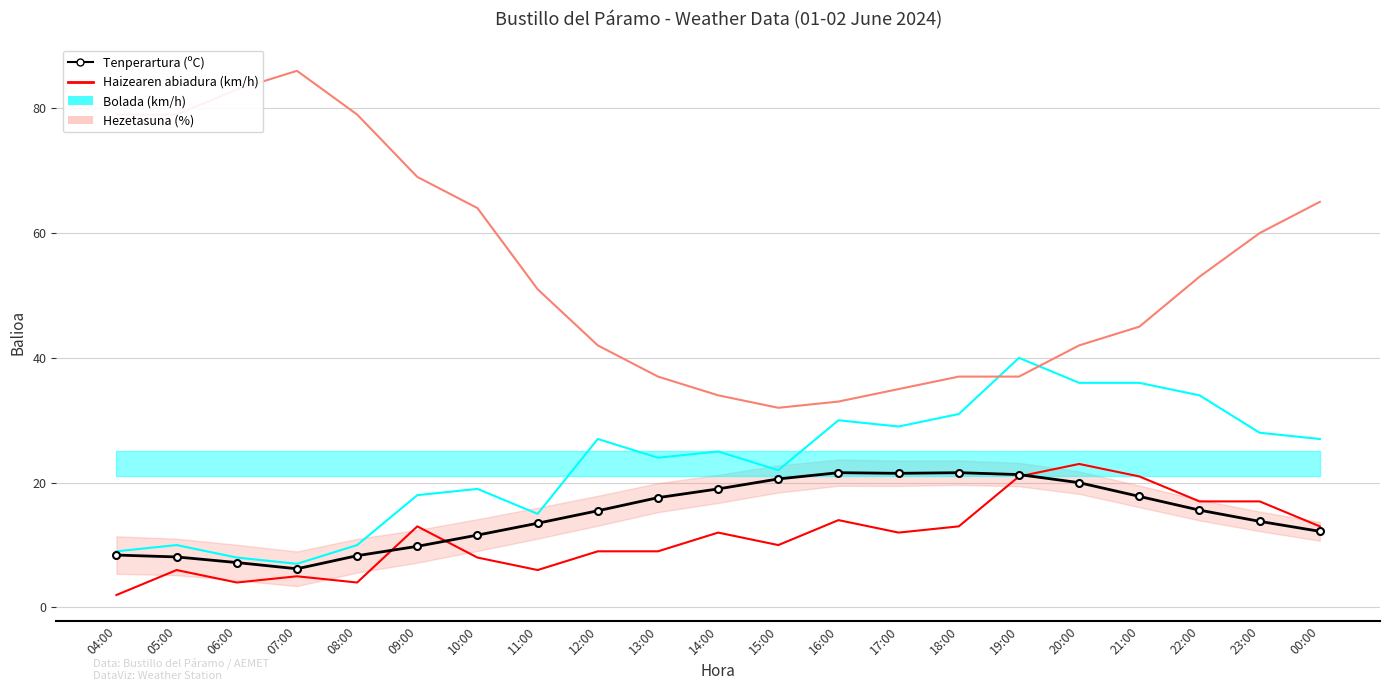

Which series has the largest total across all categories?

Hezetasuna (%)